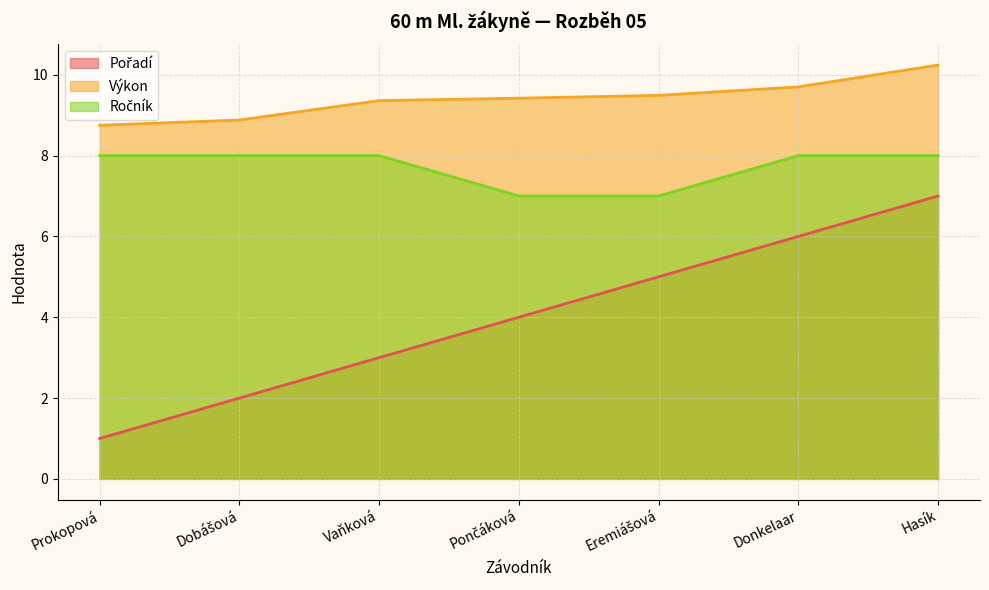

True or false: Pořadí and Ročník intersect in this chart.

False